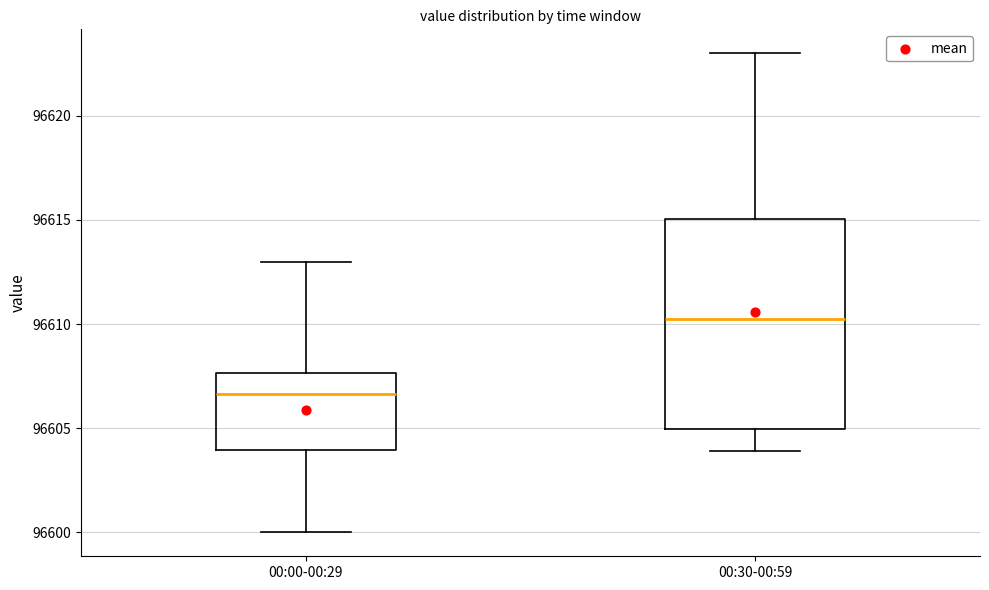

Which box's median line is the highest?

00:30-00:59